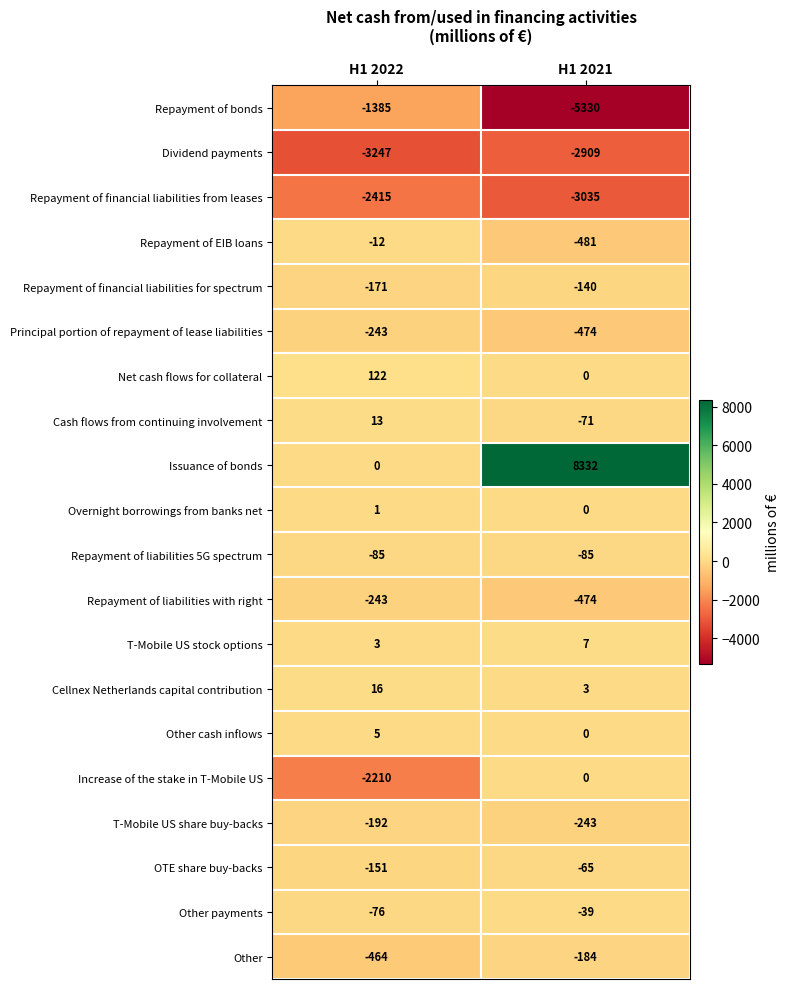

What is the total value across all series at H1 2022?

-10734